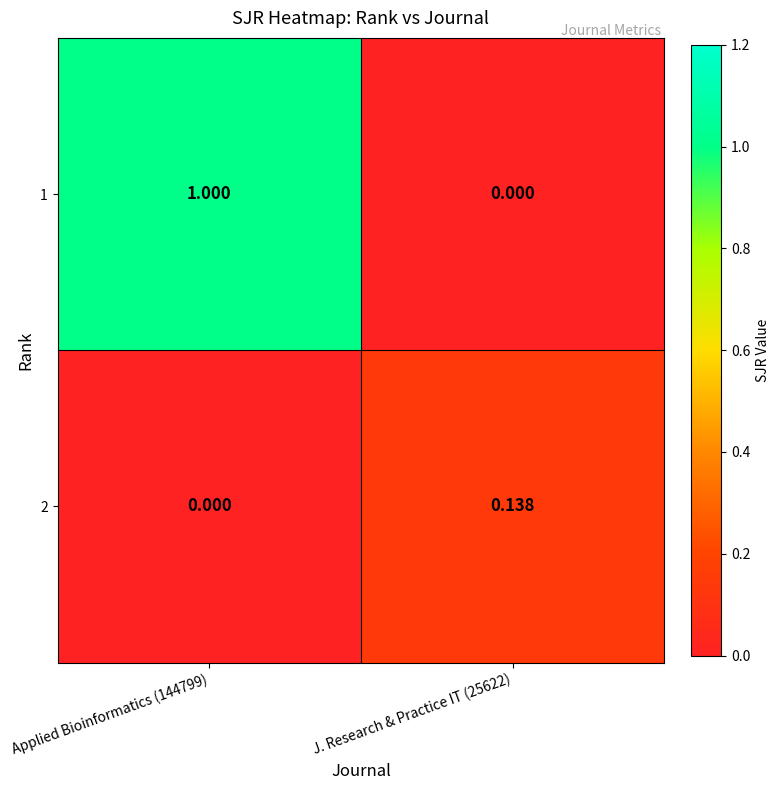

Is the value of 2 at J. Research & Practice IT (25622) greater than the value of 1 at Applied Bioinformatics (144799)?

No